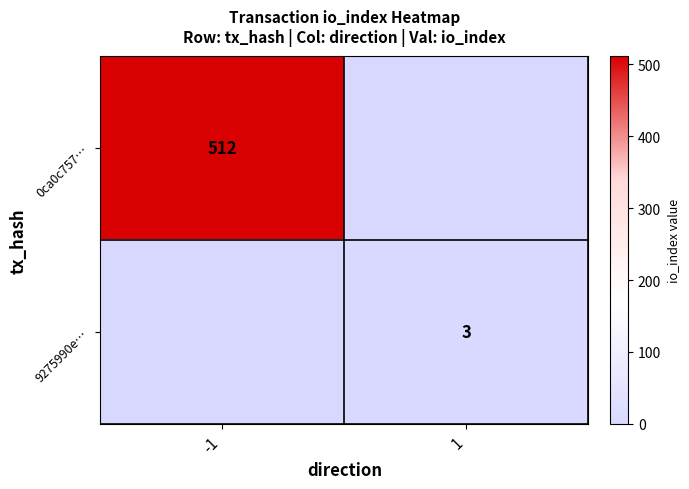

Is it true that 0ca0c757… equals 198 at -1?

False